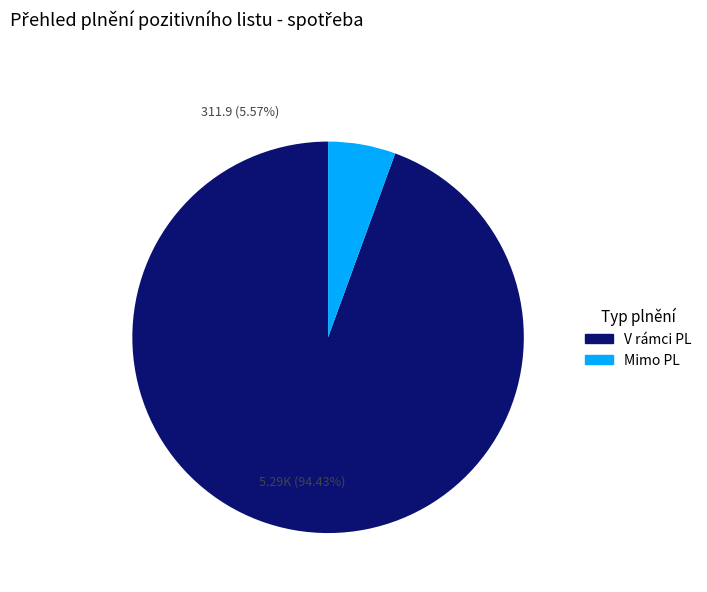

To the nearest percent, what is the average slice percentage?

50%